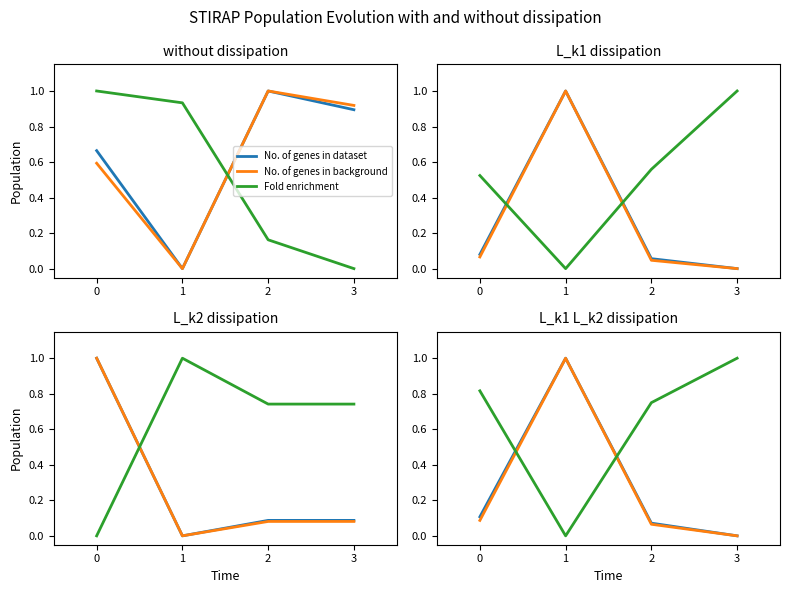

True or false: No. of genes in dataset and No. of genes in background cross at least once.

False